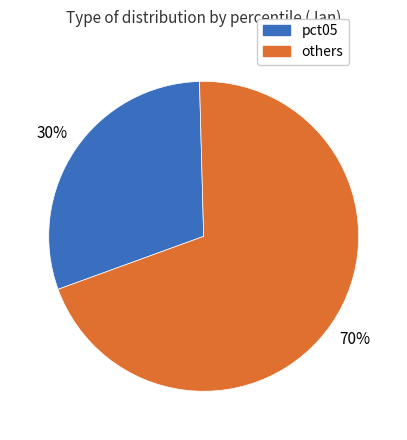

Is there any slice that represents more than half of the pie?

Yes